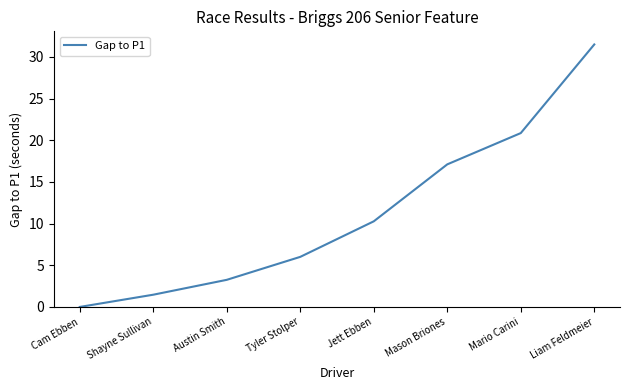

What position from the left is Mason Briones?

6